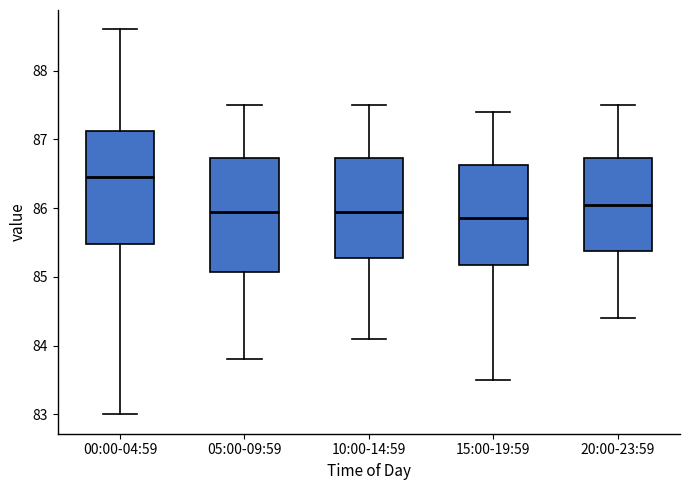

Reading left to right, read every box against the y-axis: the position of its median line, the range the box covers, and the ends of its whiskers. The values are not printed on the chart, so give them approximately, as read against the axis.

00:00-04:59: median 86.5, box 85.5 to 87.1, whiskers 83.0 to 88.6
05:00-09:59: median 86.0, box 85.1 to 86.7, whiskers 83.8 to 87.5
10:00-14:59: median 86.0, box 85.3 to 86.7, whiskers 84.1 to 87.5
15:00-19:59: median 85.9, box 85.2 to 86.6, whiskers 83.5 to 87.4
20:00-23:59: median 86.1, box 85.4 to 86.7, whiskers 84.4 to 87.5